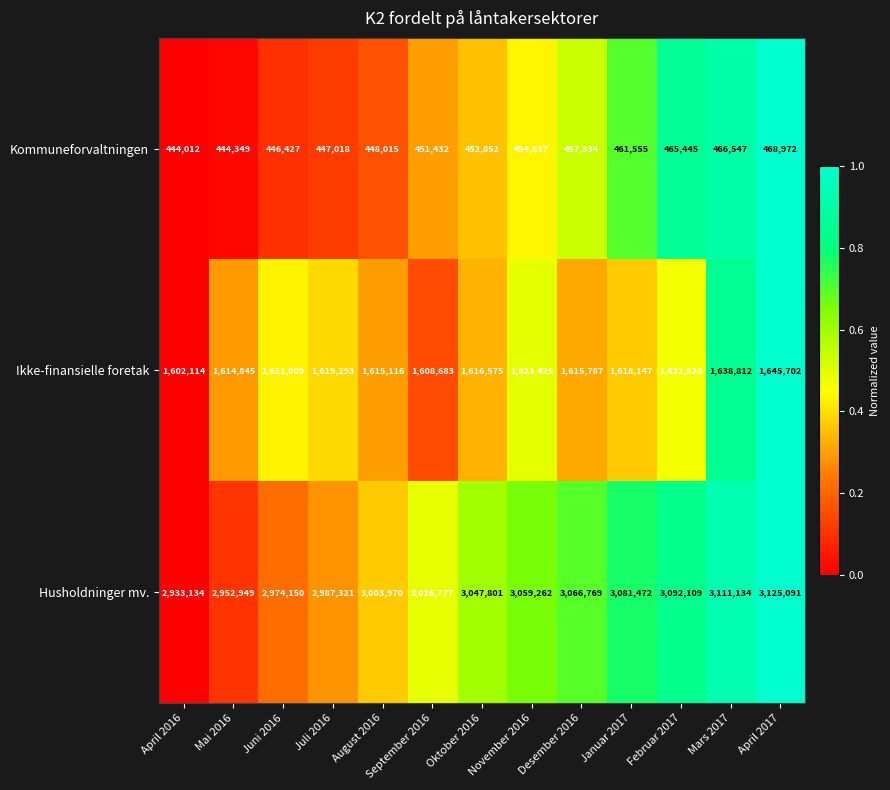

What is the maximum value shown in the chart?

3125091